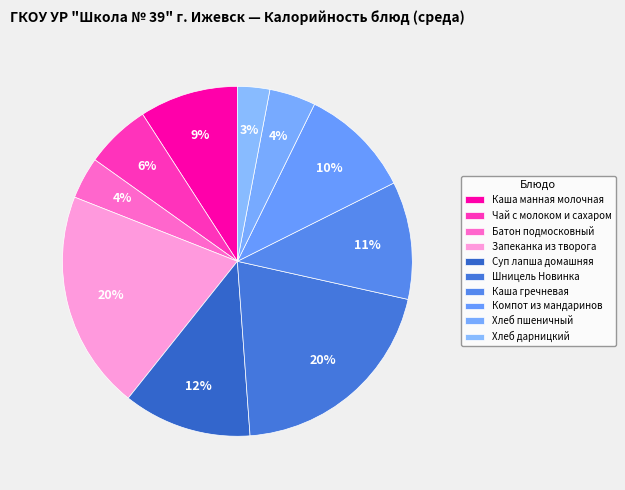

How many slices are in this pie chart?

10